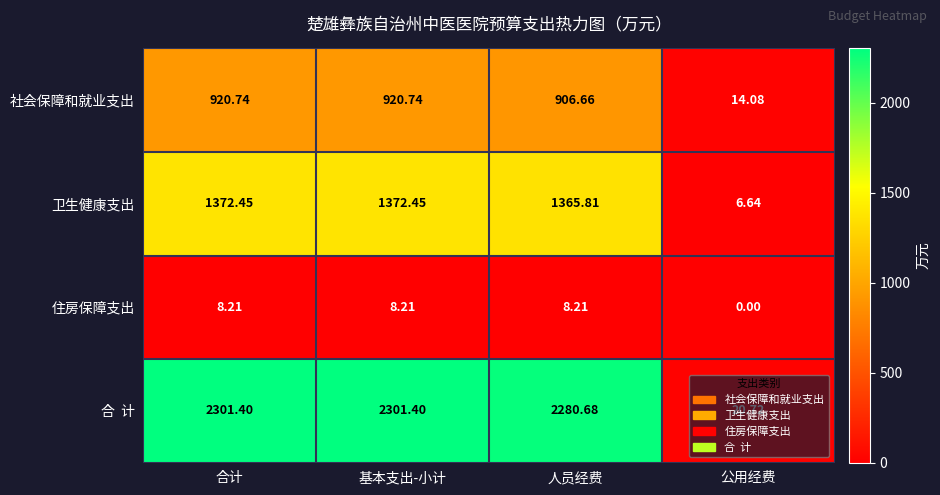

How many data points does each series have?

4